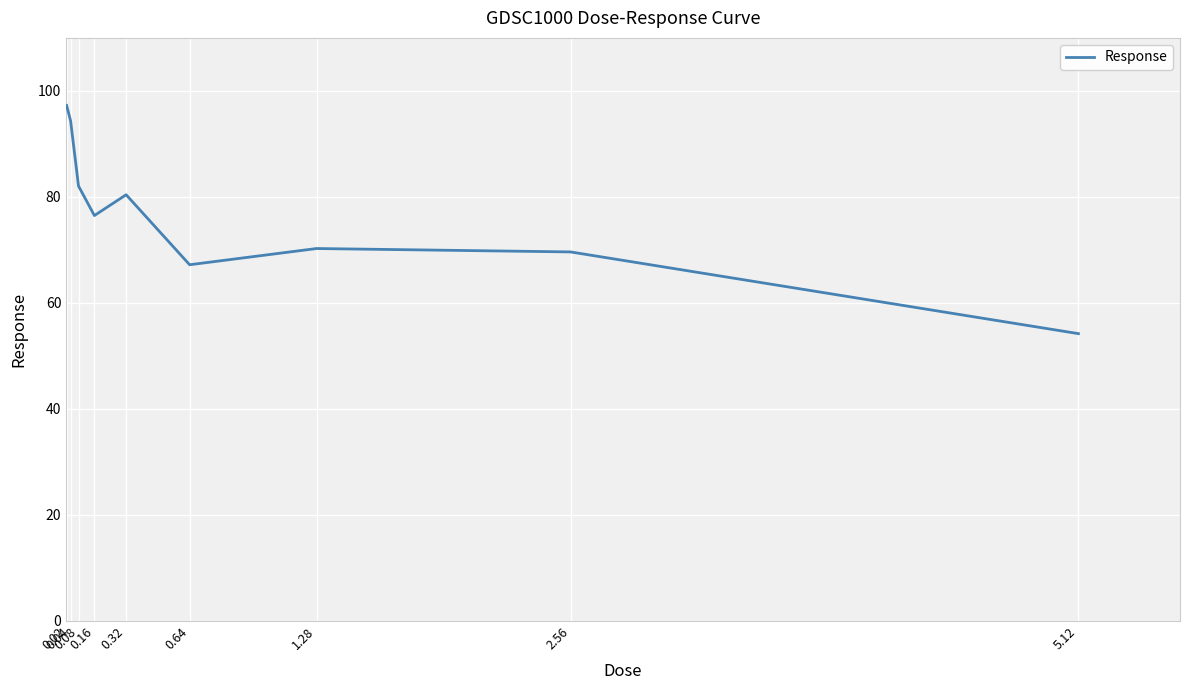

True or false: the data has more than 1 interior local peaks.

True